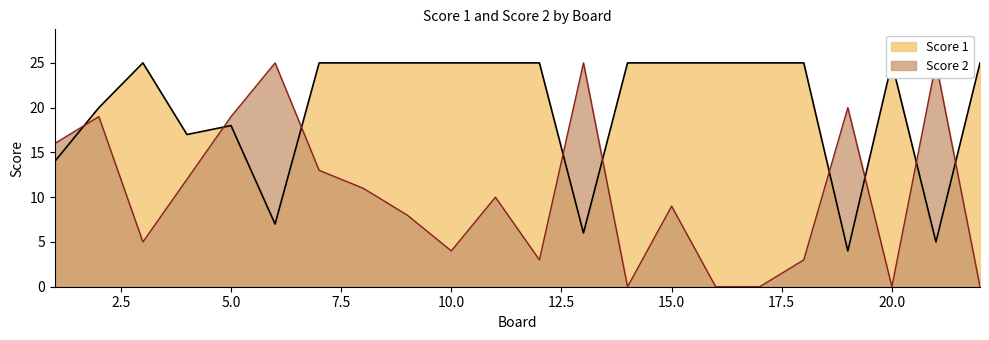

Count the number of data series in this chart.

2